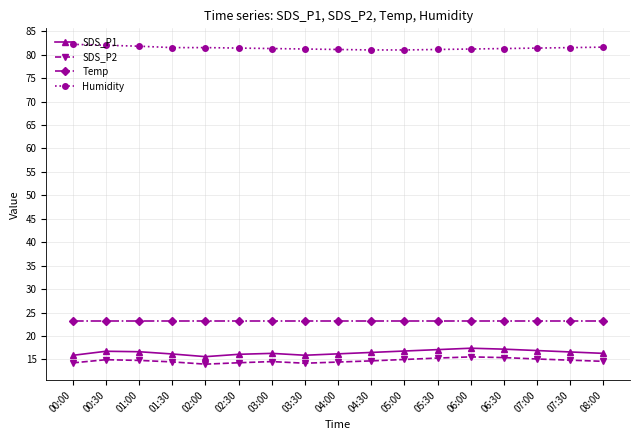

The SDS_P1 series shows 24.9 at 01:00. True or false?

False